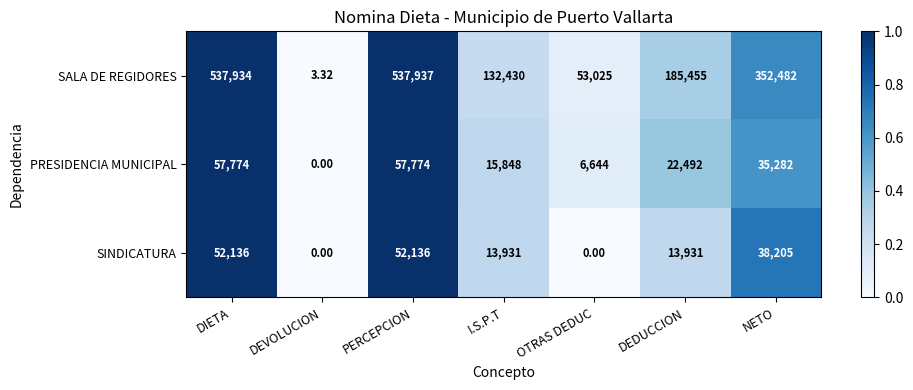

At which label does PRESIDENCIA MUNICIPAL first exceed 22492?

DIETA